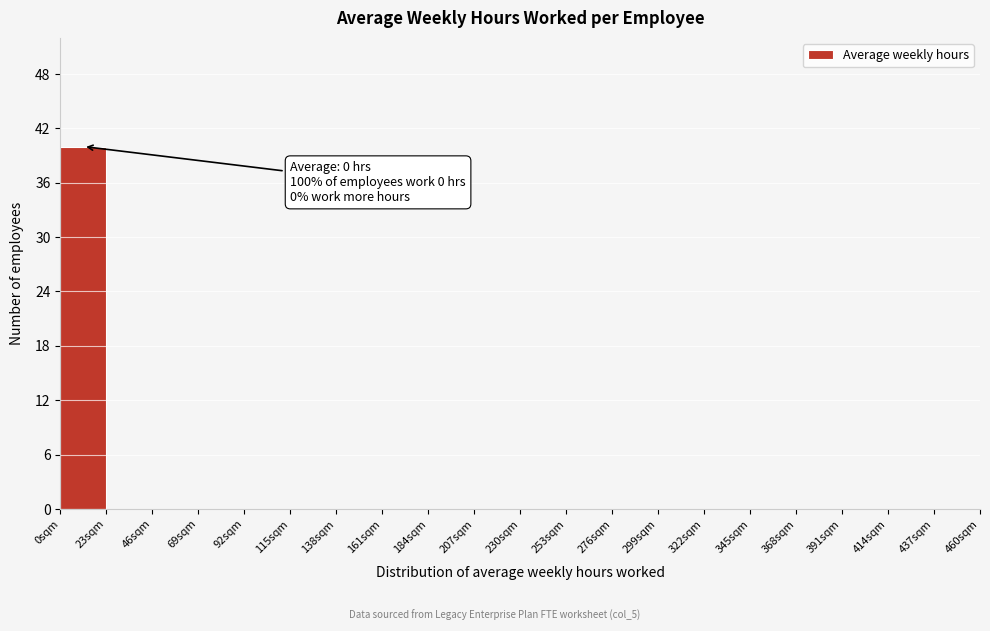

Which range on the x-axis has the tallest bar?

0 to 23